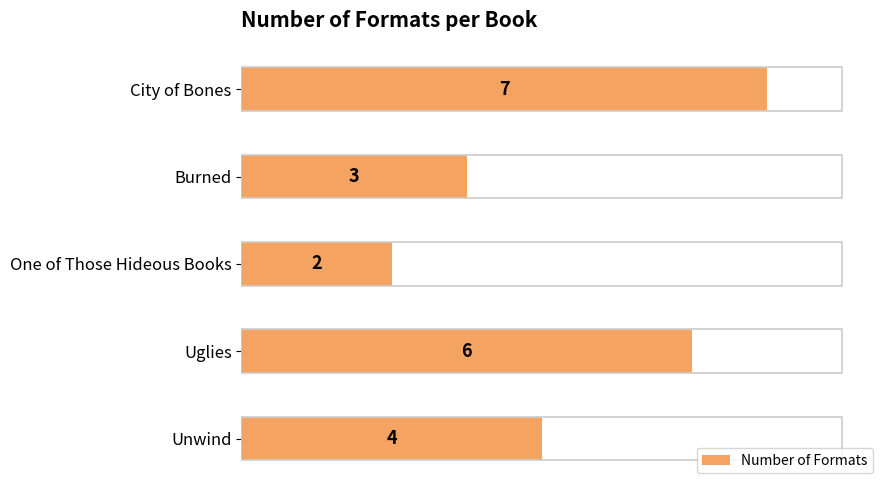

What is the ratio of the value at One of Those Hideous Books to the value at Burned?

0.7